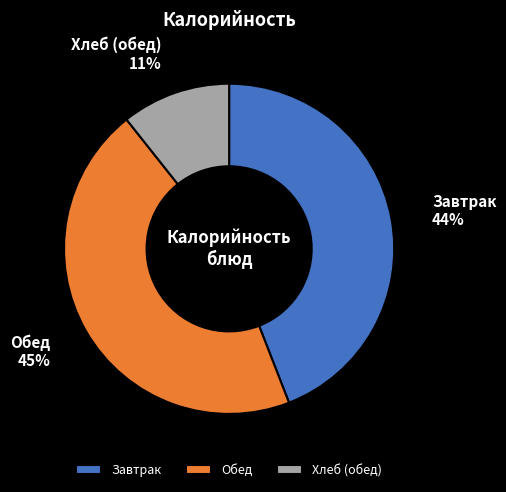

To the nearest percent, what is the combined percentage of Обед and Завтрак?

89%